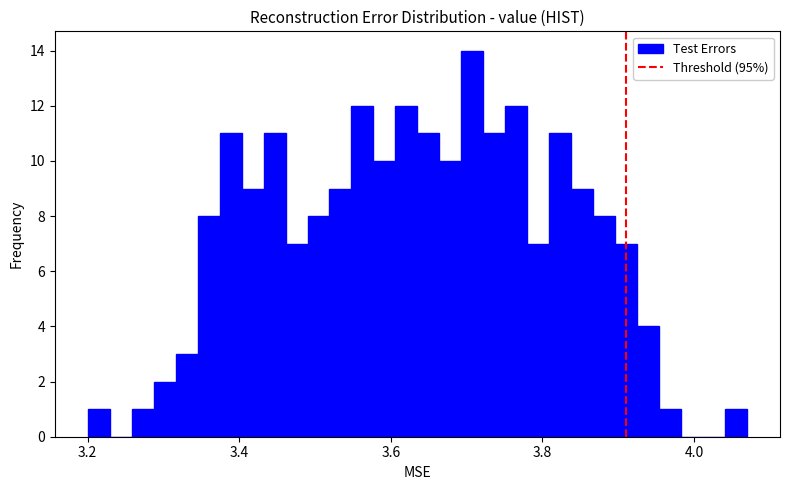

Around what value on the x-axis is the tallest bar? Give the approximate position of its centre, as read against the axis.

3.70